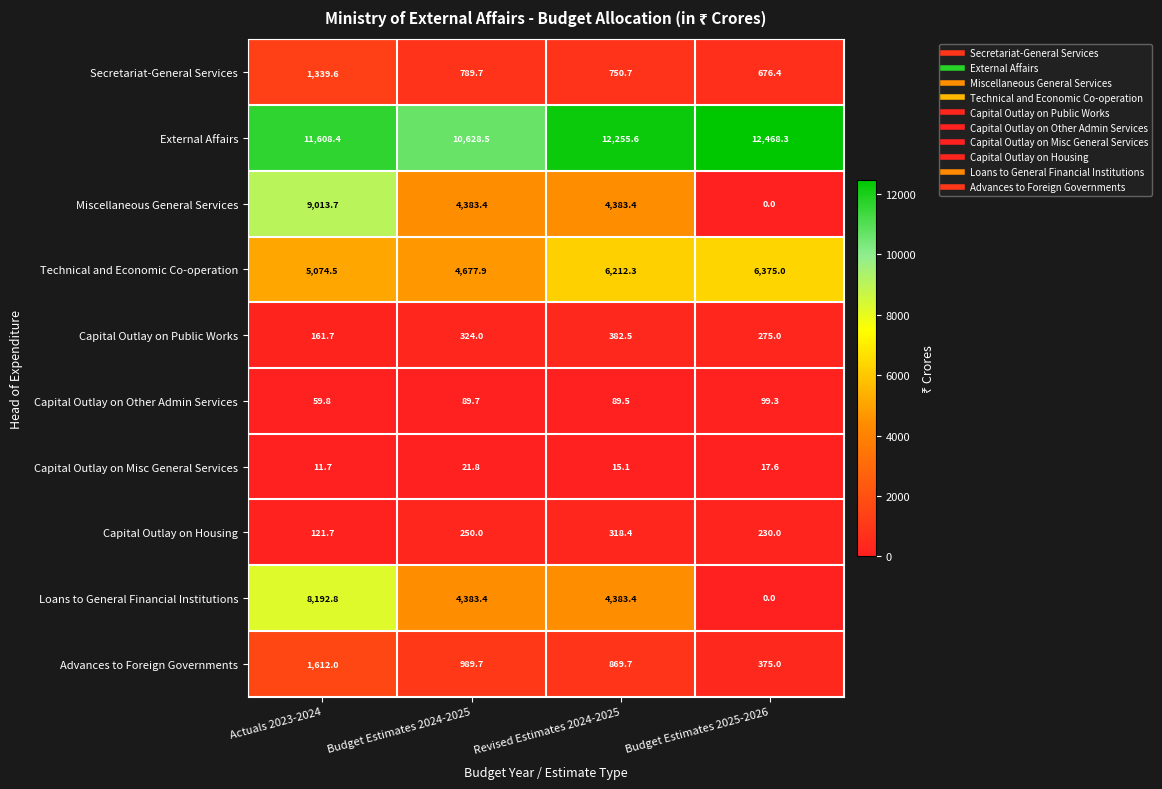

How many positive values does the Miscellaneous General Services series have?

3